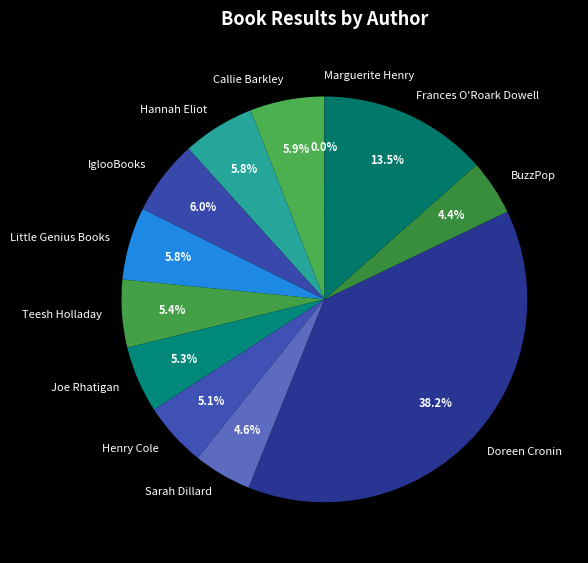

What is the largest slice in the pie chart?

Doreen Cronin